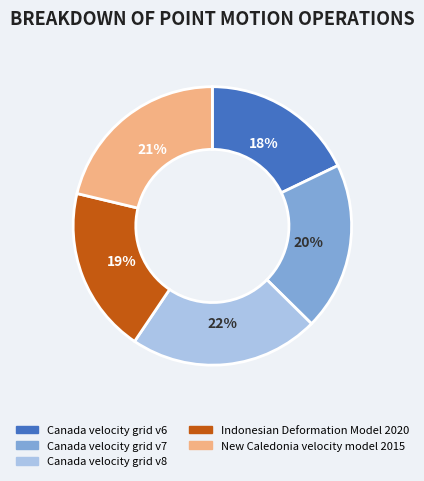

To the nearest percent, what is the difference between the Canada velocity grid v6 and New Caledonia velocity model 2015 slice percentages?

3%